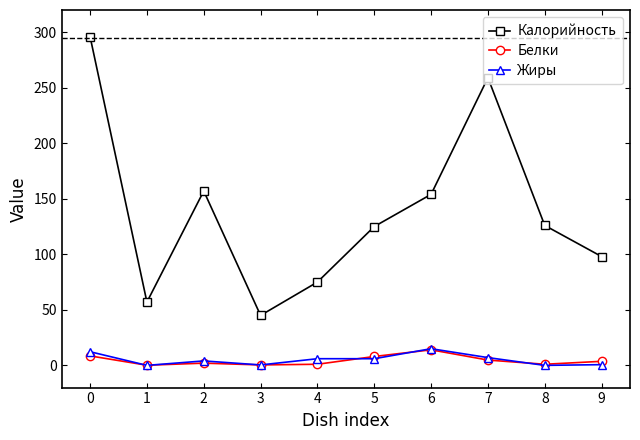

Is this an area chart (filled region under the line)?

No